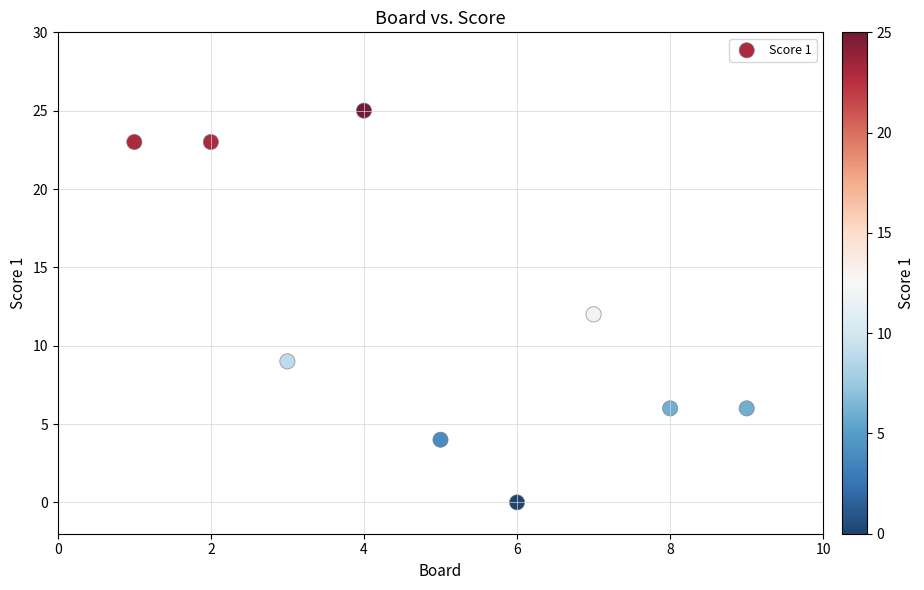

What is the range of Y values (max minus min)?

25